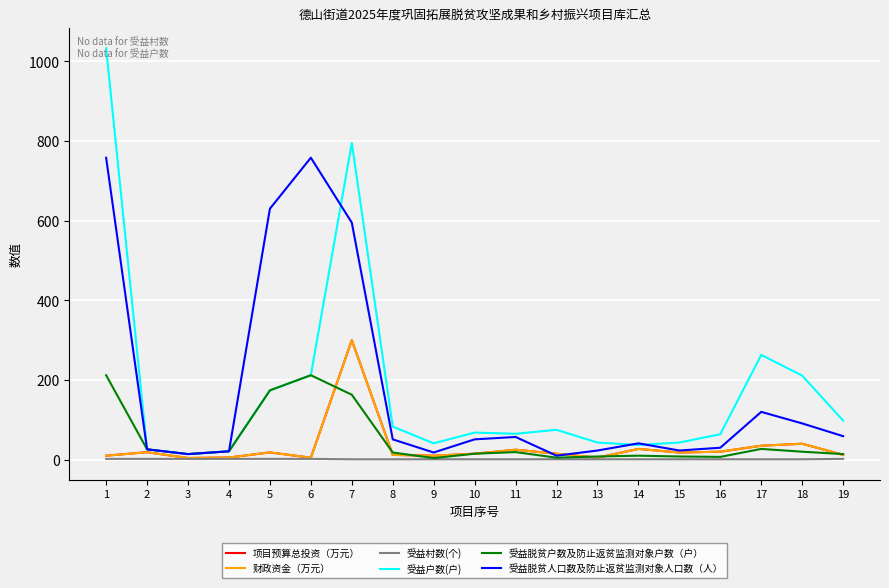

Where does the 项目预算总投资（万元） series first go above 15?

2